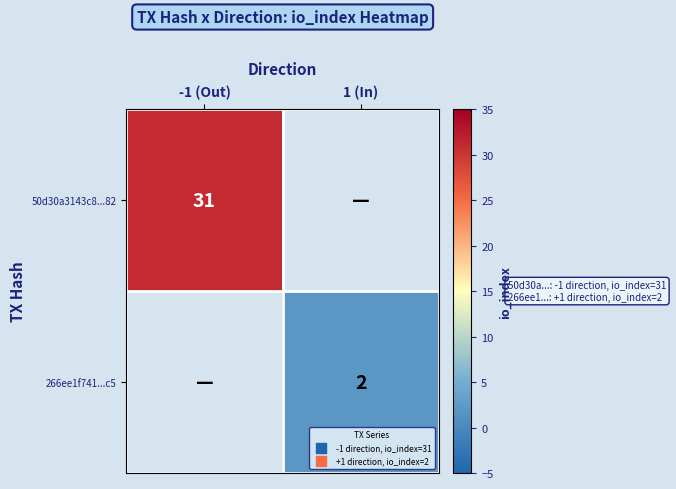

Is it true that 266ee1f741...c5 equals 2 at 1 (In)?

True